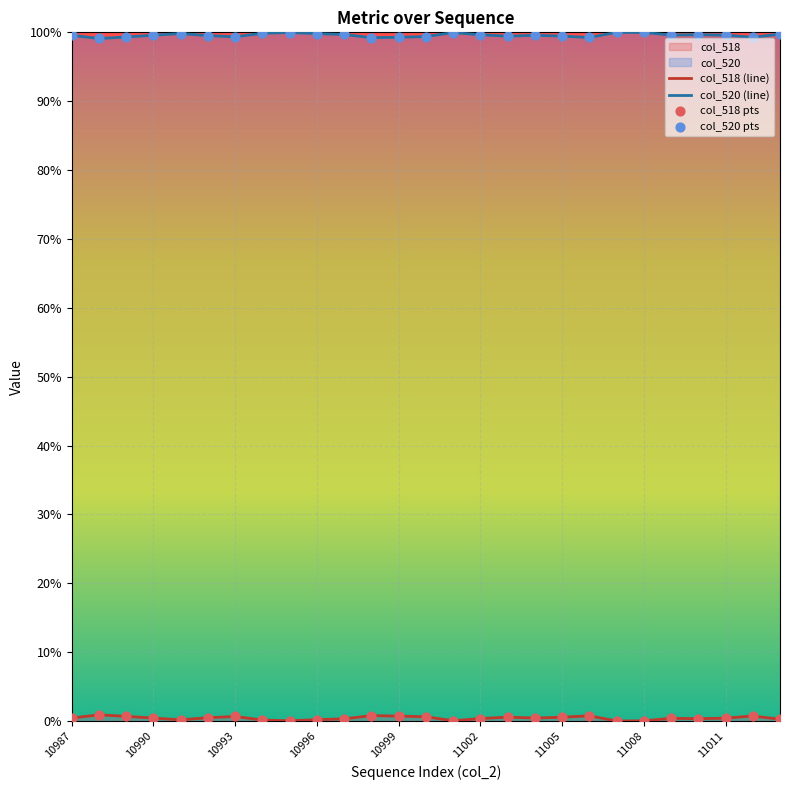

What is the greatest value displayed?

100.0